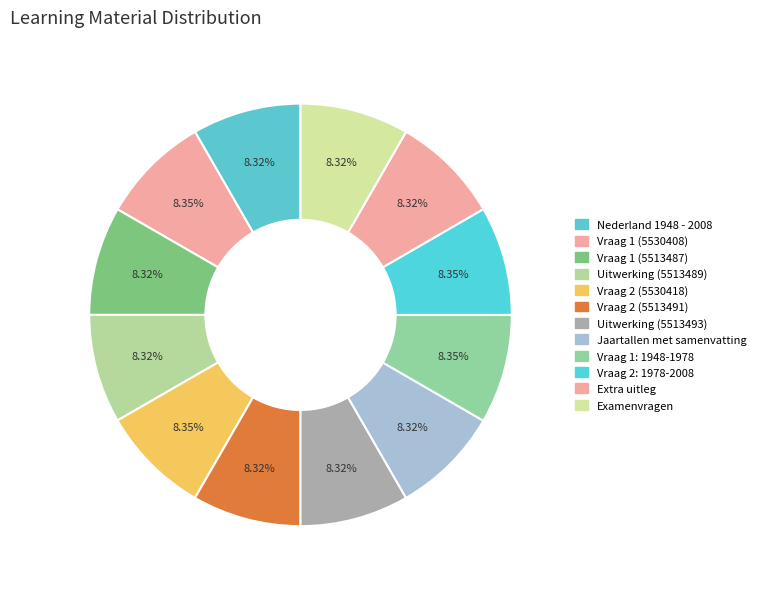

Which slice is the largest?

Vraag 2: 1978-2008